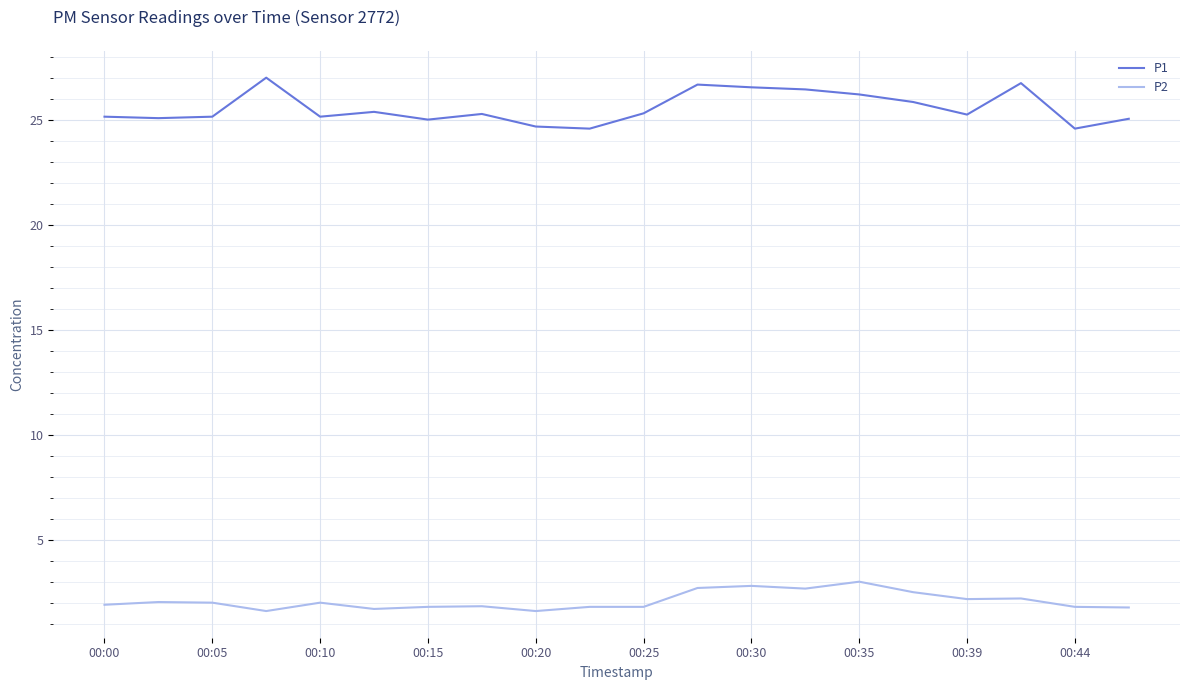

True or false: P1 and P2 intersect in this chart.

False